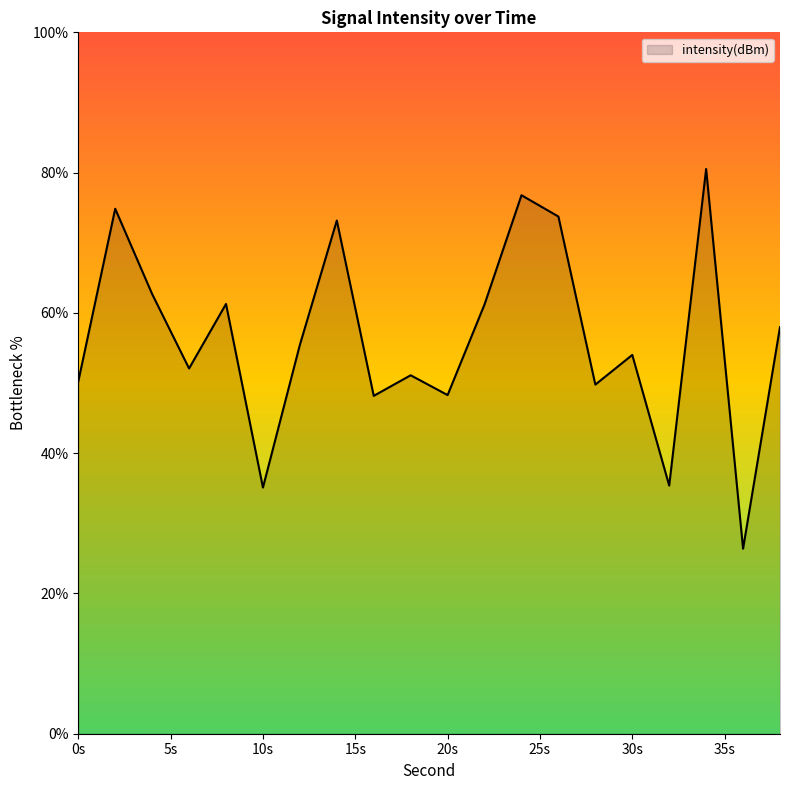

What is the minimum value shown in the chart?

26.4